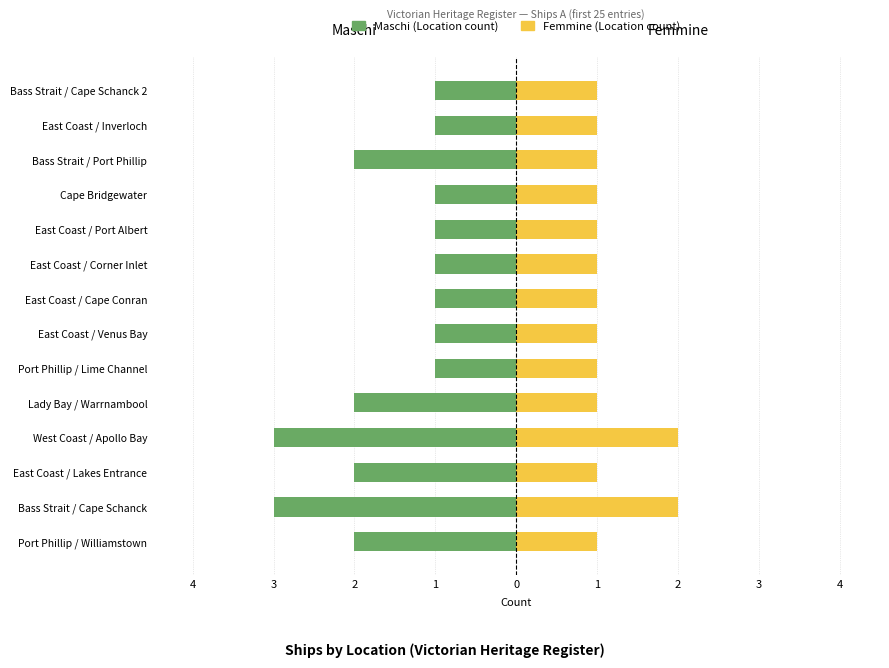

Reading left to right, what are all the values shown in this chart?

Maschi (Location count): -2	-3	-2	-3	-2	-1	-1	-1	-1	-1	-1	-2	-1	-1
Femmine (Location count): 1	2	1	2	1	1	1	1	1	1	1	1	1	1